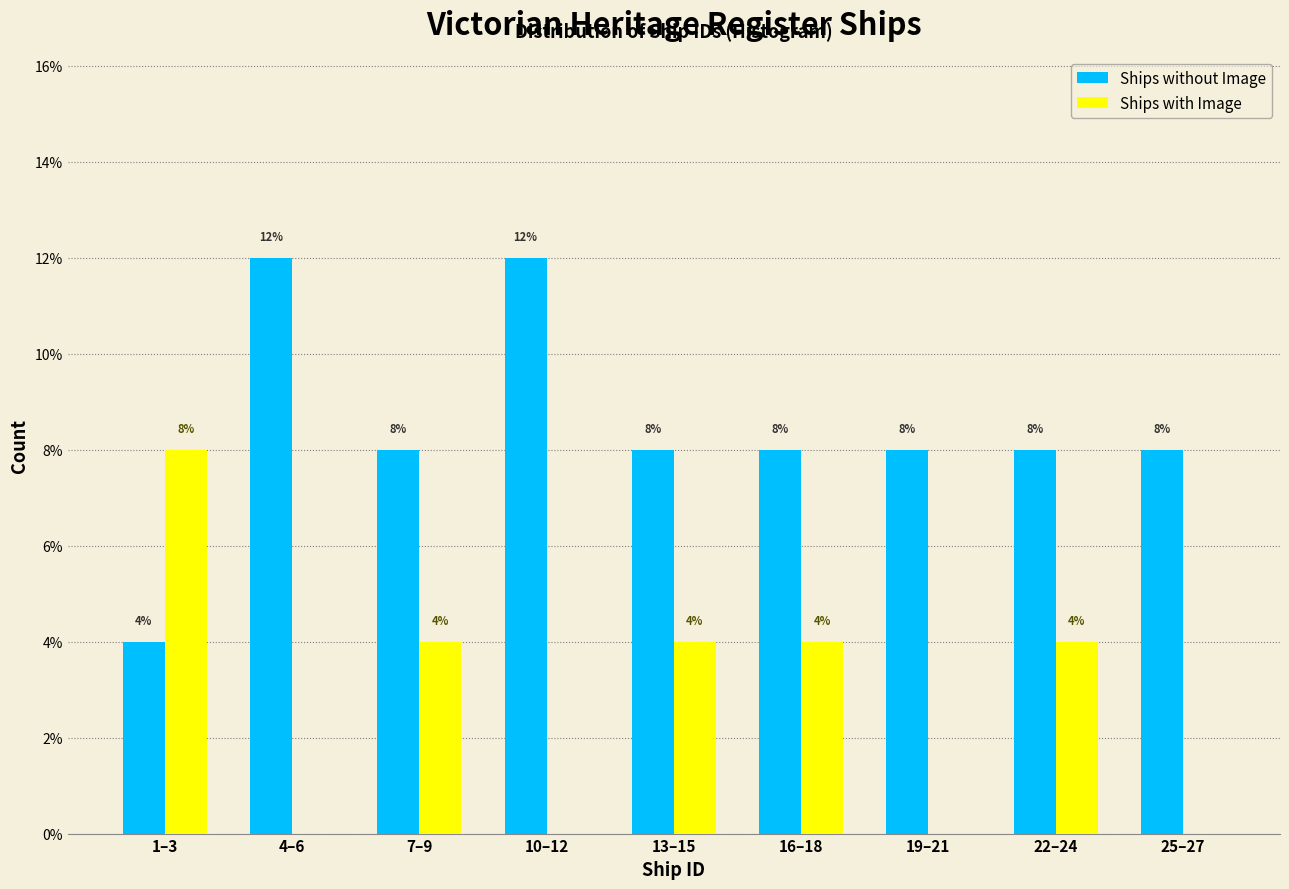

Reading right to left, extract all data points from this chart.

Ships without Image: 25–27=8	22–24=8	19–21=8	16–18=8	13–15=8	10–12=12	7–9=8	4–6=12	1–3=4
Ships with Image: 25–27=0	22–24=4	19–21=0	16–18=4	13–15=4	10–12=0	7–9=4	4–6=0	1–3=8